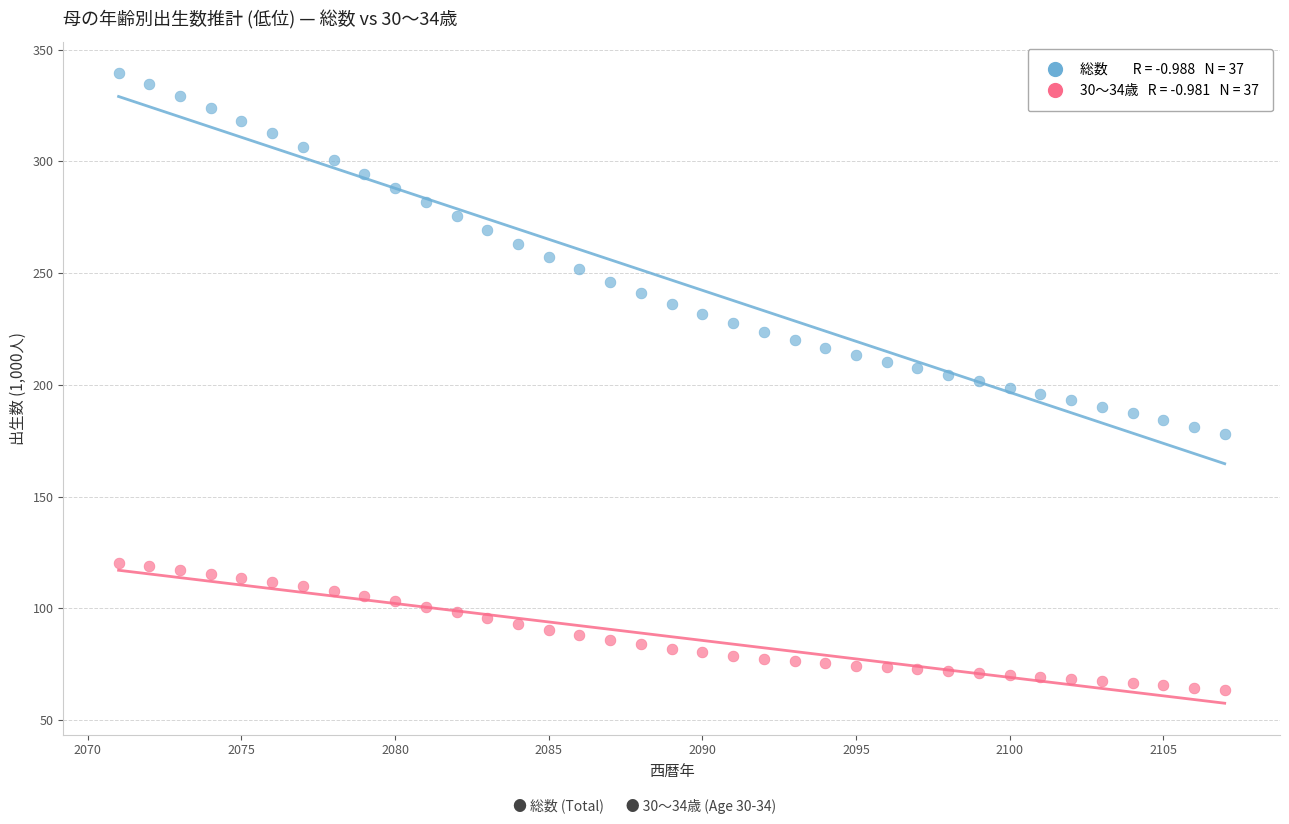

Across all data points, what is the range of X values (max minus min)?

36.0